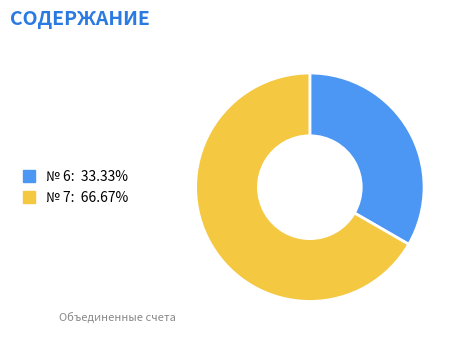

Is there a majority slice in this chart?

Yes